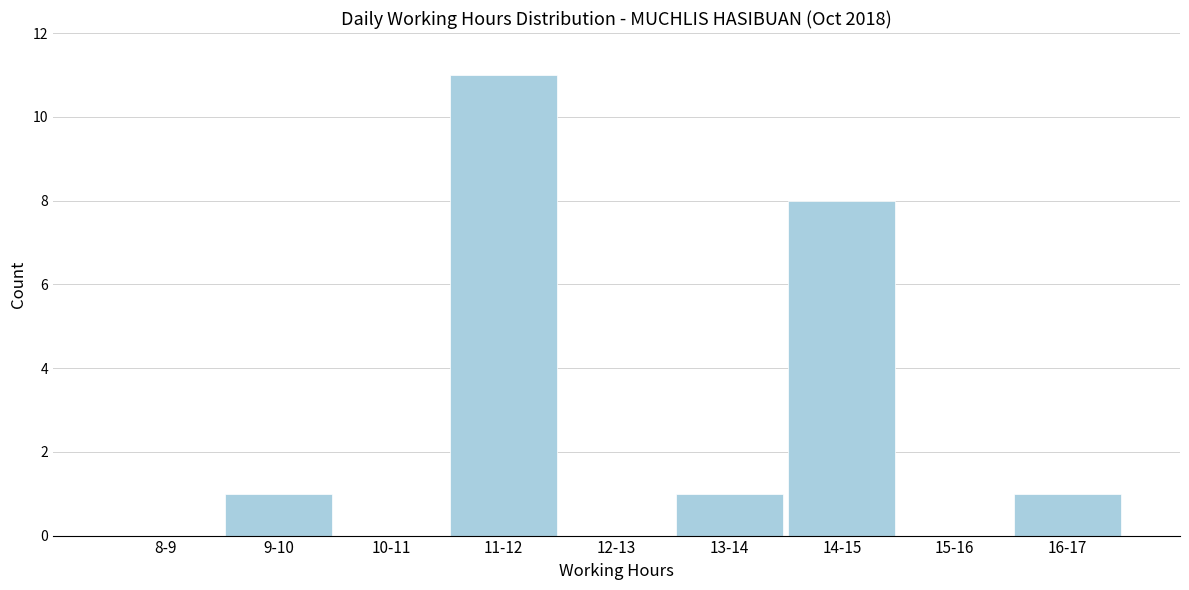

Reading left to right, list all the values displayed in this chart.

8-9=0	9-10=1	10-11=0	11-12=11	12-13=0	13-14=1	14-15=8	15-16=0	16-17=1